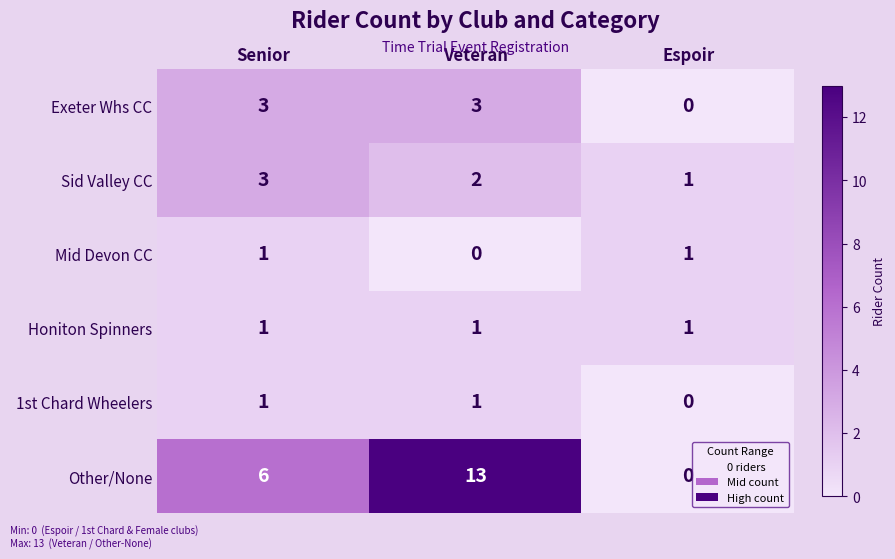

Reading left to right, transcribe all the data shown in this chart.

Exeter Whs CC: 3	3	0
Sid Valley CC: 3	2	1
Mid Devon CC: 1	0	1
Honiton Spinners: 1	1	1
1st Chard Wheelers: 1	1	0
Other/None: 6	13	0